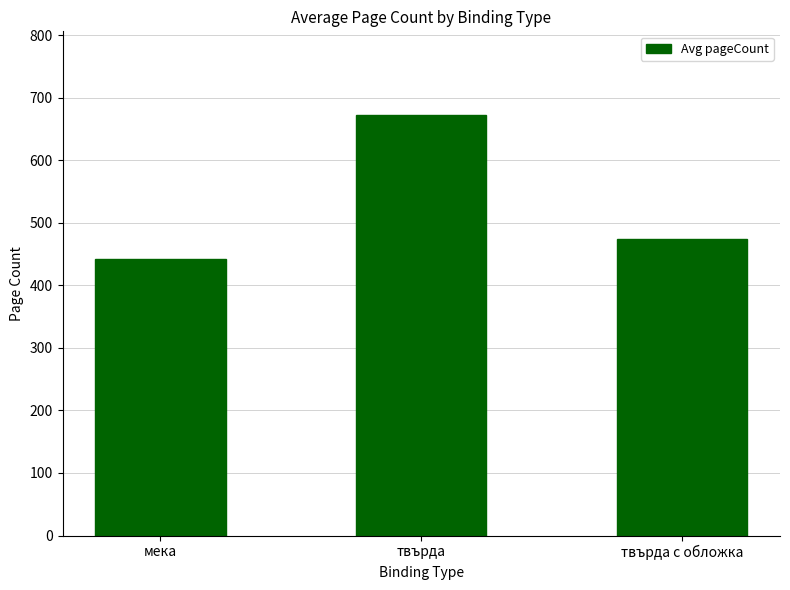

How many bars are there in total?

3